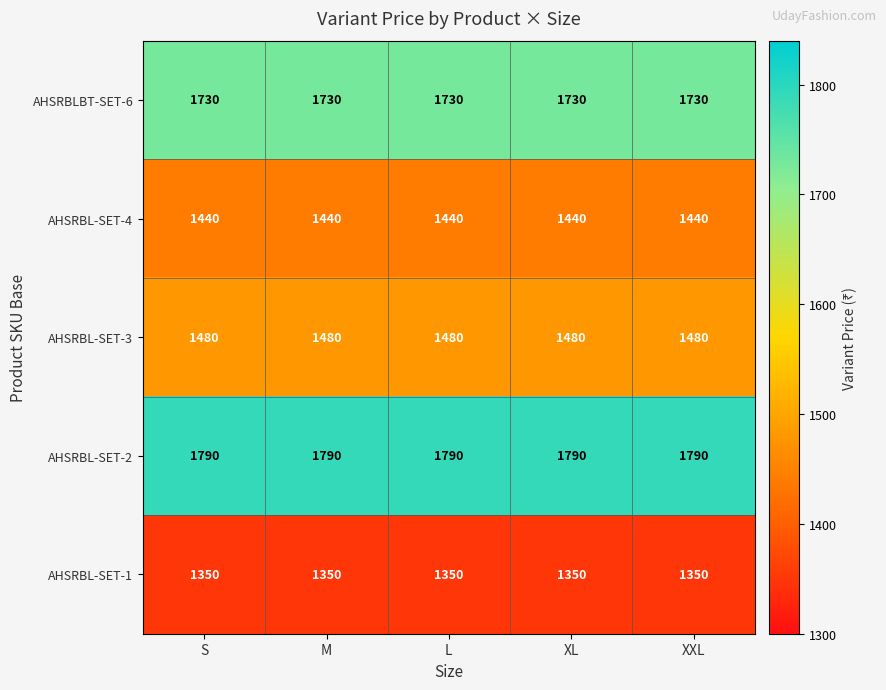

True or false: AHSRBL-SET-4 has a value of 799 at L.

False